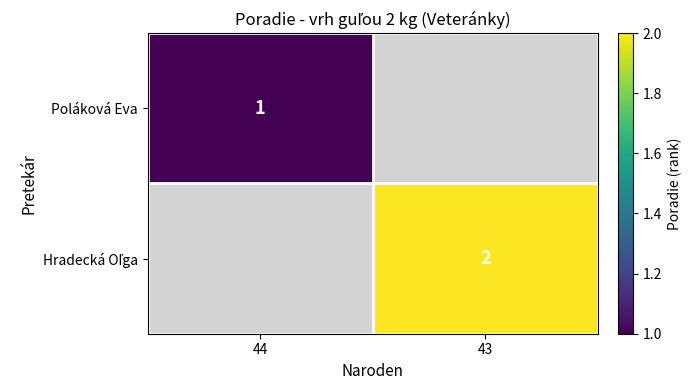

The Poláková Eva series shows 1 at 44. True or false?

True